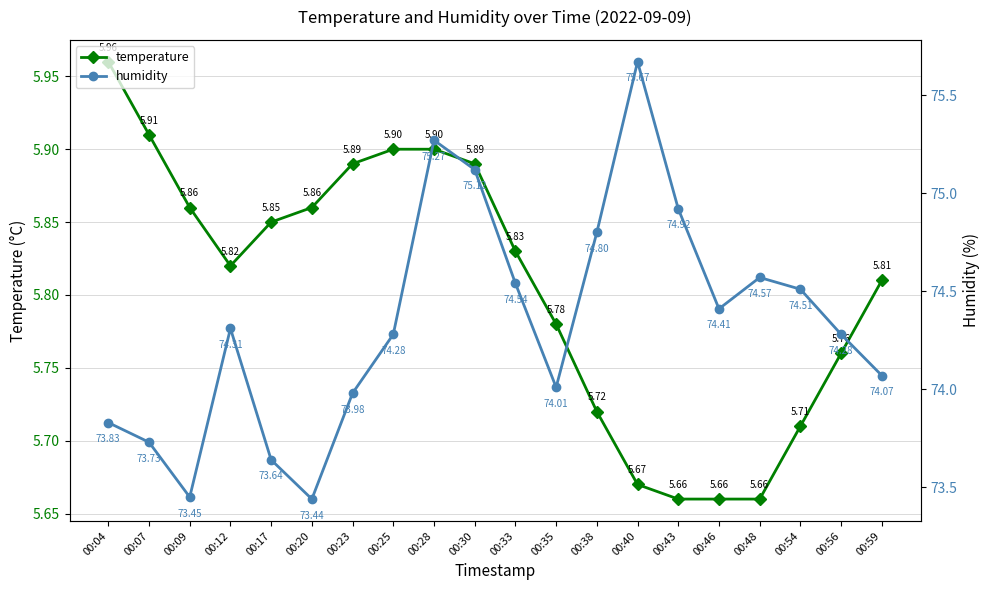

The value of temperature at 00:56 is 5.8. True or false?

True